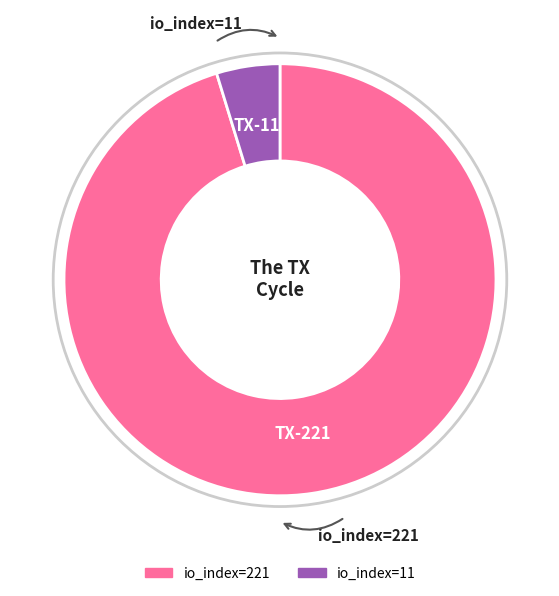

Which category accounts for the majority?

io_index=221